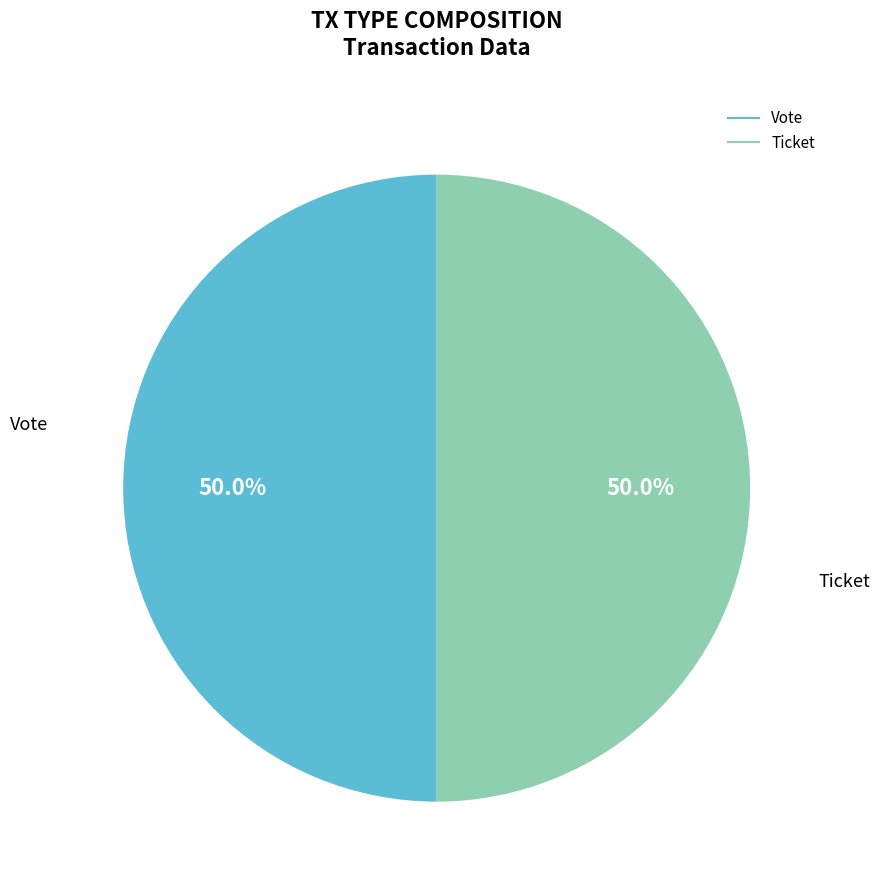

What portion of the pie excludes Ticket?

50.0%